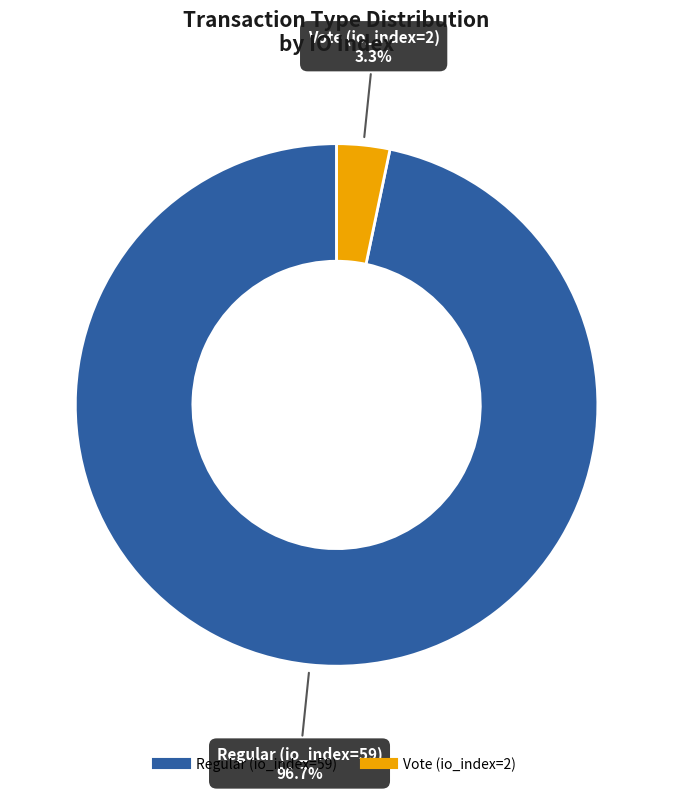

To the nearest percent, what portion does Vote (io_index=2) represent?

3%